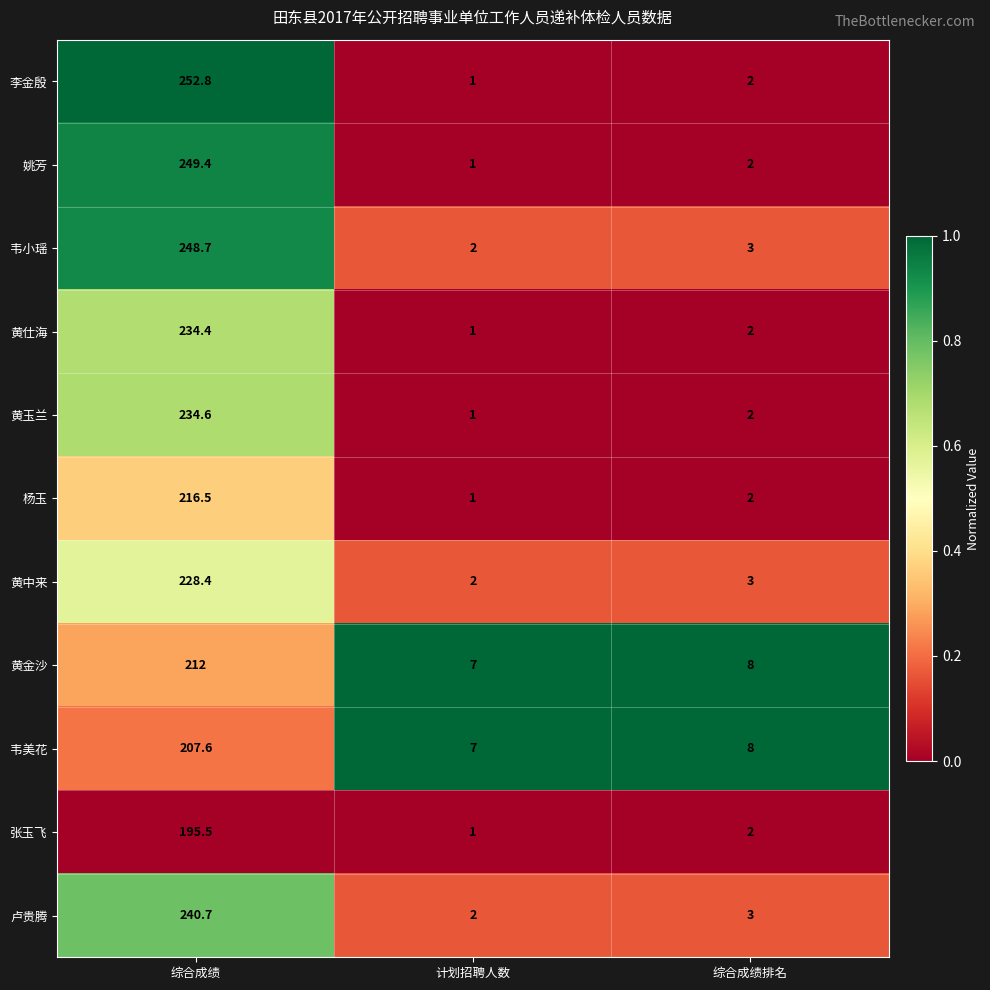

What is the spread (max minus min) of values at 计划招聘人数?

6.0